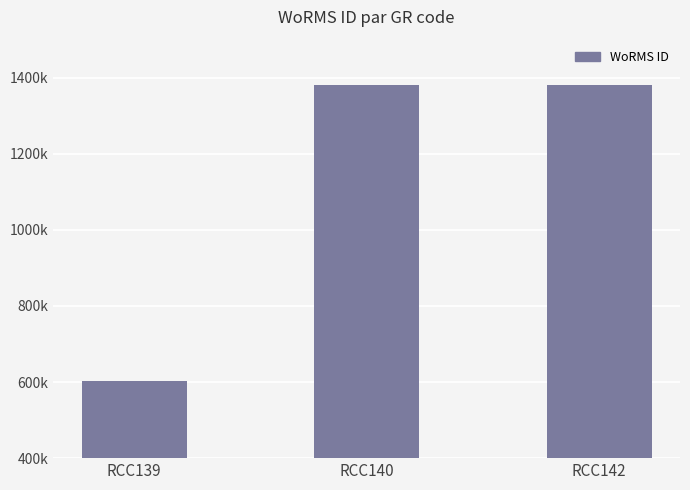

The chart shows a value of 1380402 at RCC140. True or false?

True